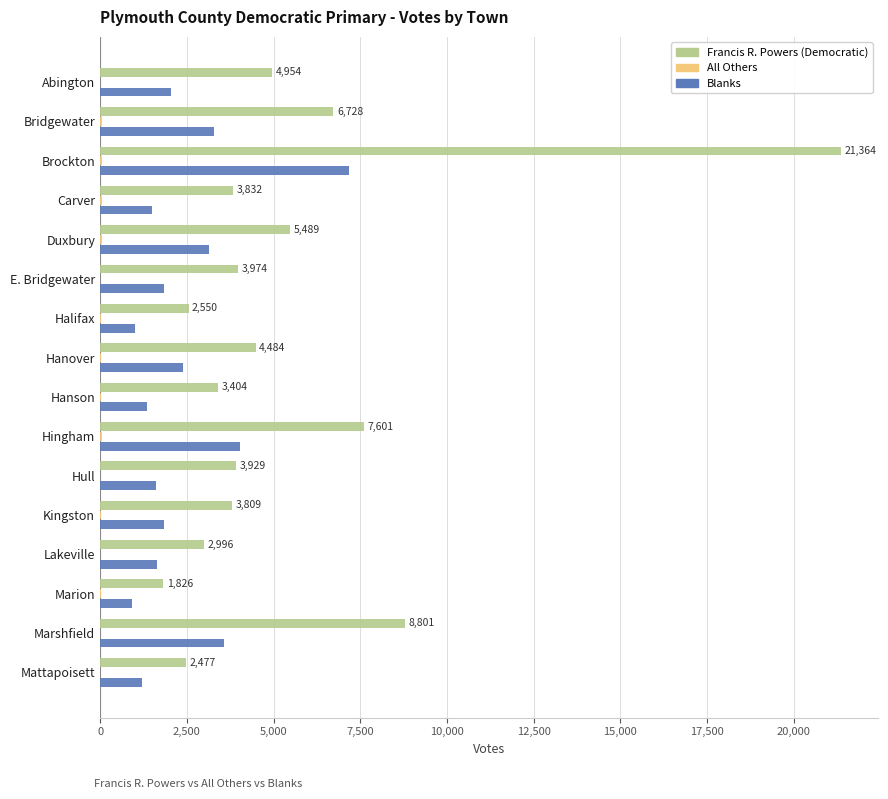

Which series has the largest total across all categories?

Francis R. Powers (Democratic)